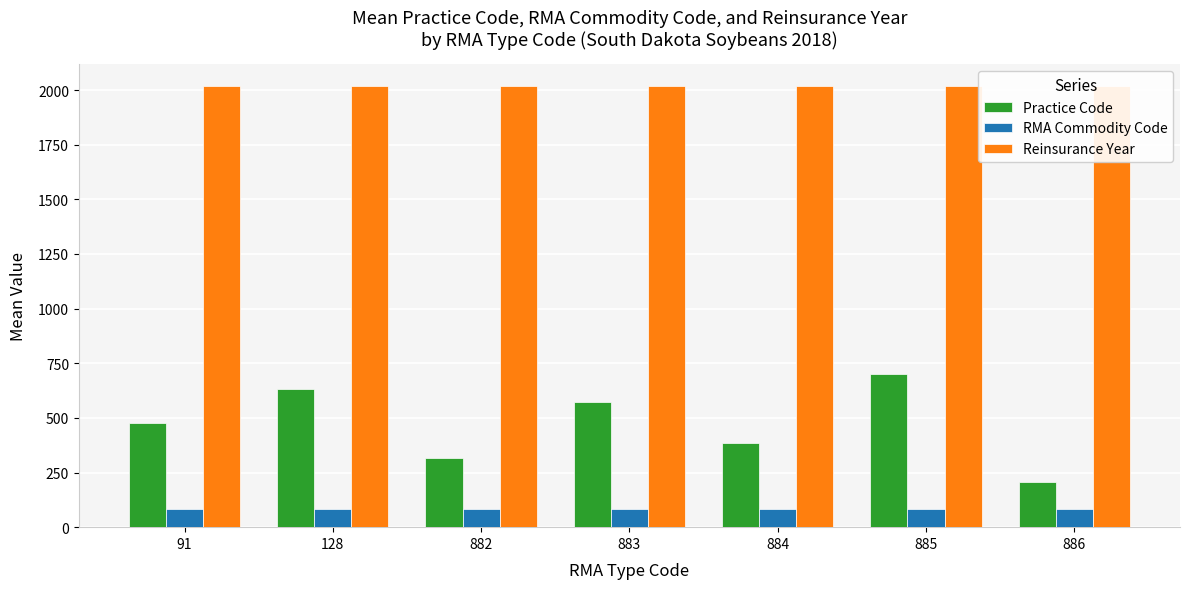

Which series has the largest range (max minus min)?

Practice Code